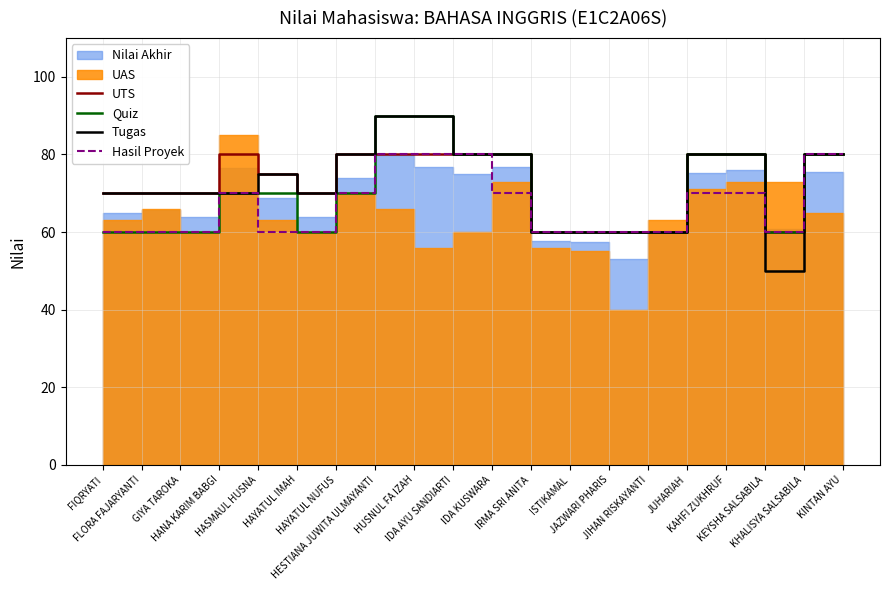

Where is UTS nearest to the value 70?

FIQRYATI